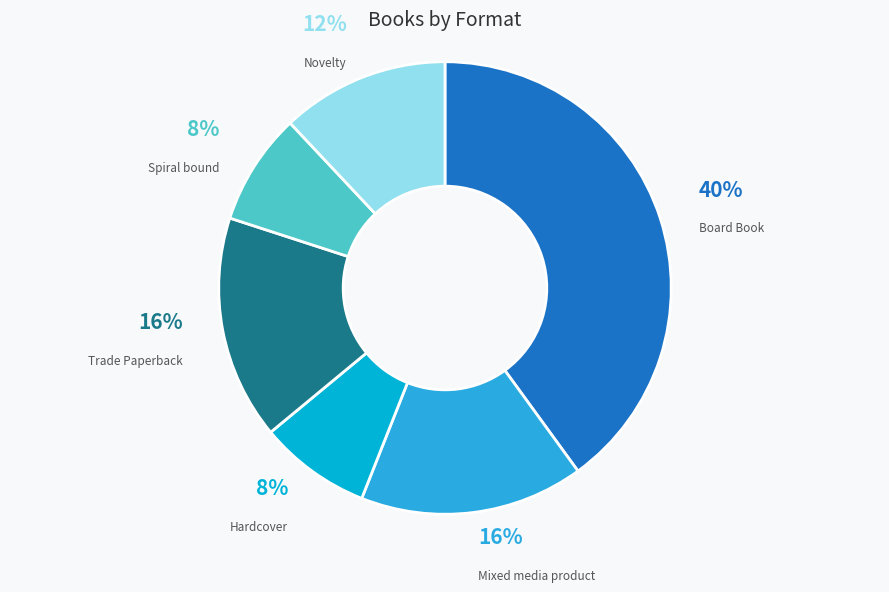

True or false: Novelty accounts for 7% of the total.

False